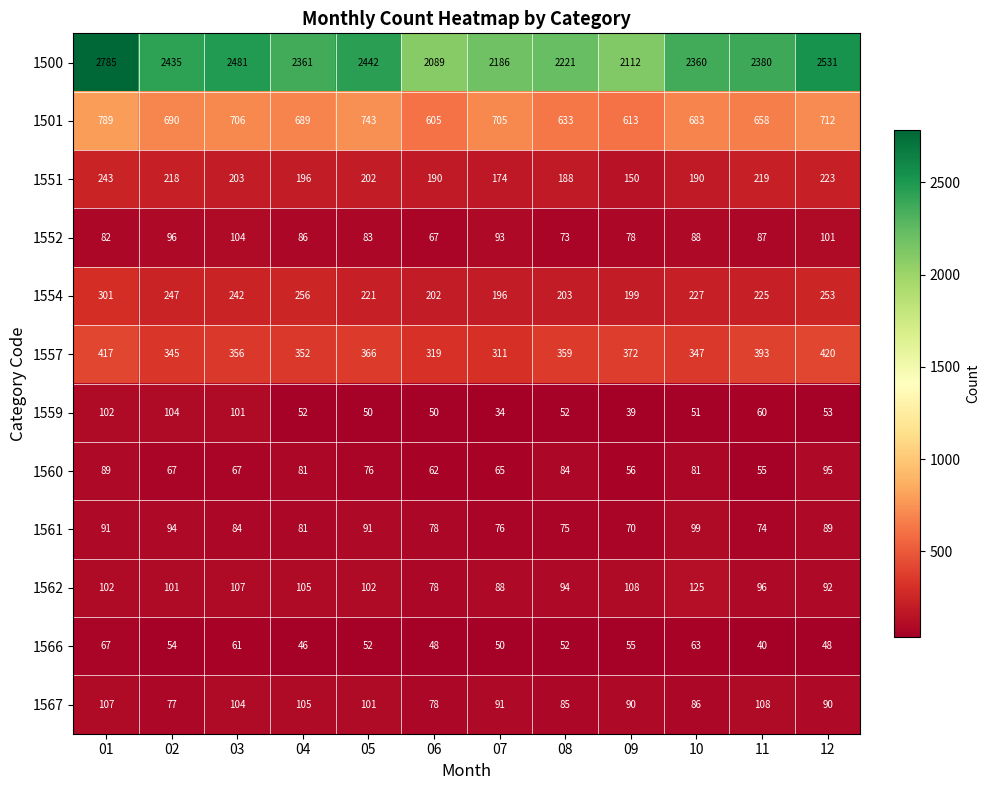

List the labels in order of 1500 value, largest first.

01, 12, 03, 05, 02, 11, 04, 10, 08, 07, 09, 06